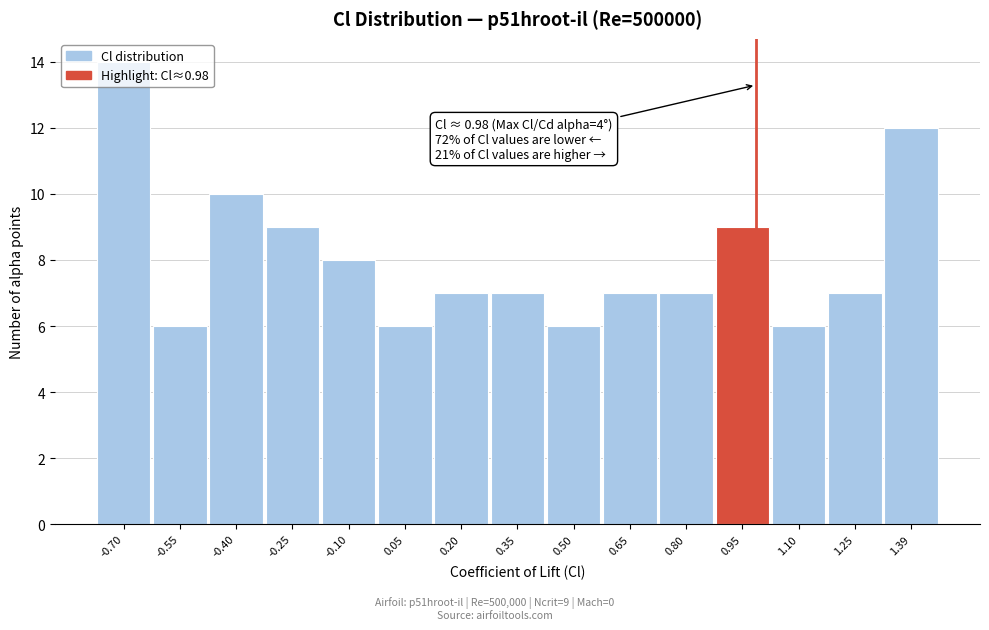

Which range on the x-axis has the tallest bar?

-0.78 to -0.62